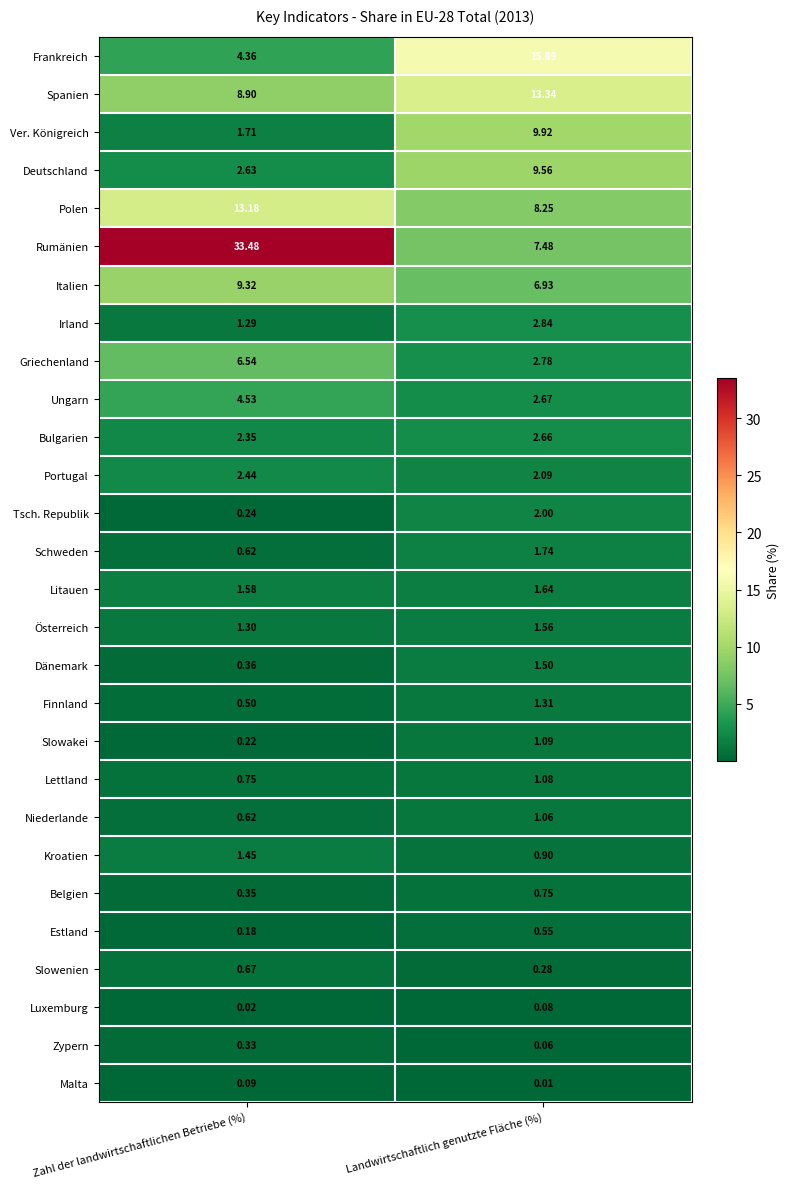

Where does the Frankreich series first go above 15?

Landwirtschaftlich genutzte Fläche (%)